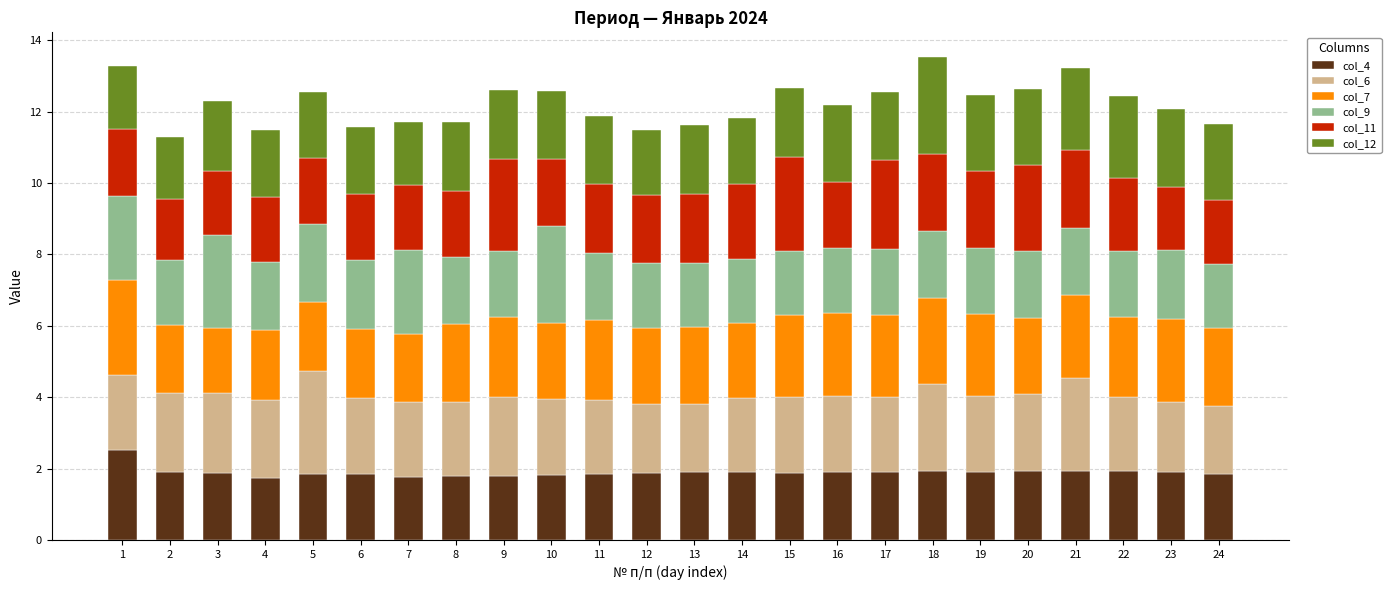

What is the total value across all series at 5?

12.5